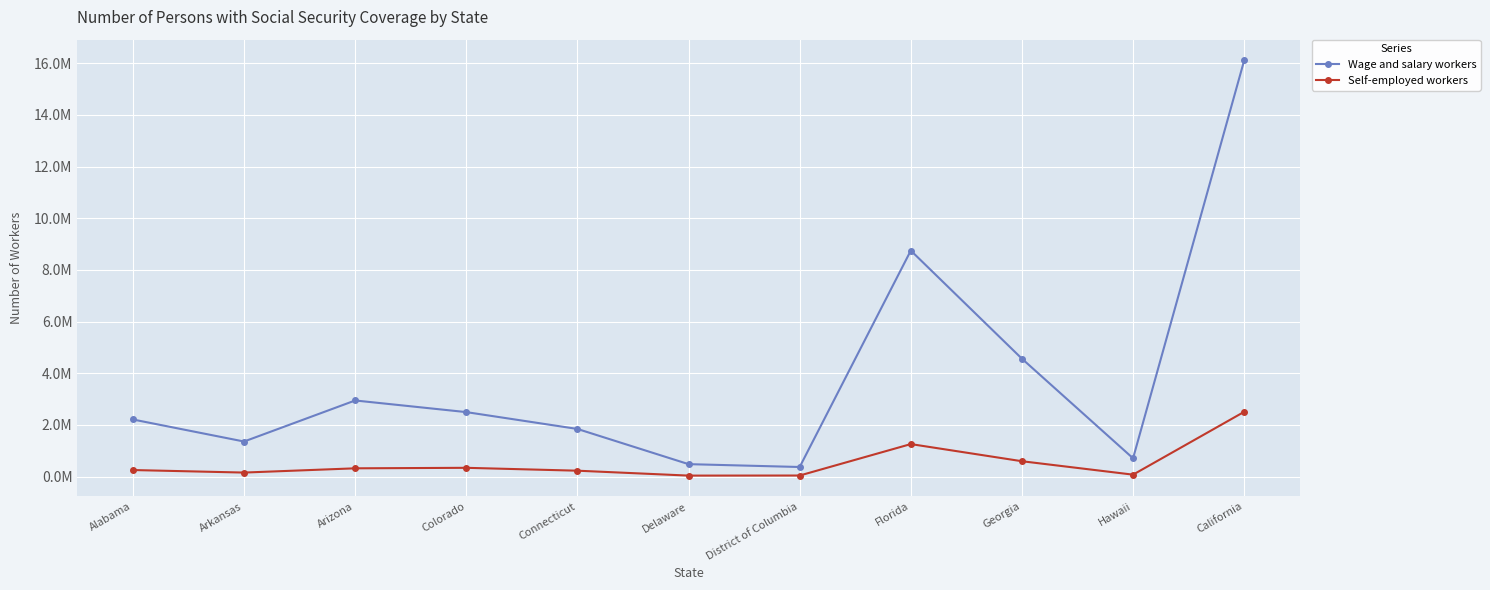

What is the label of the 9th point from the right?

Arizona